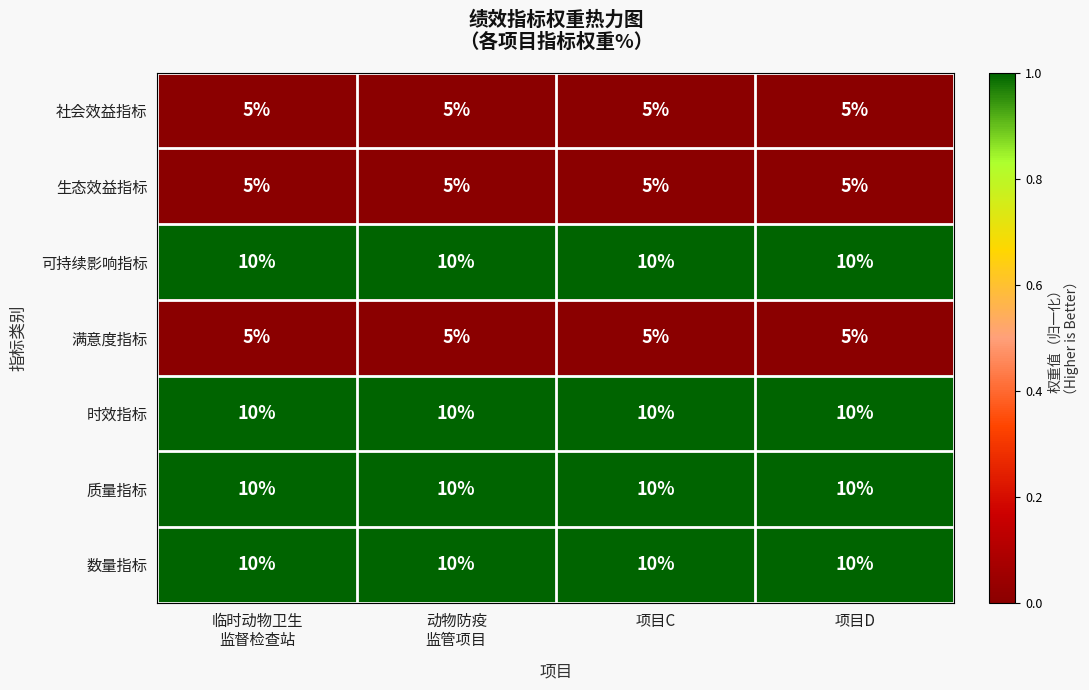

What is the total value across all series at 项目C?

55